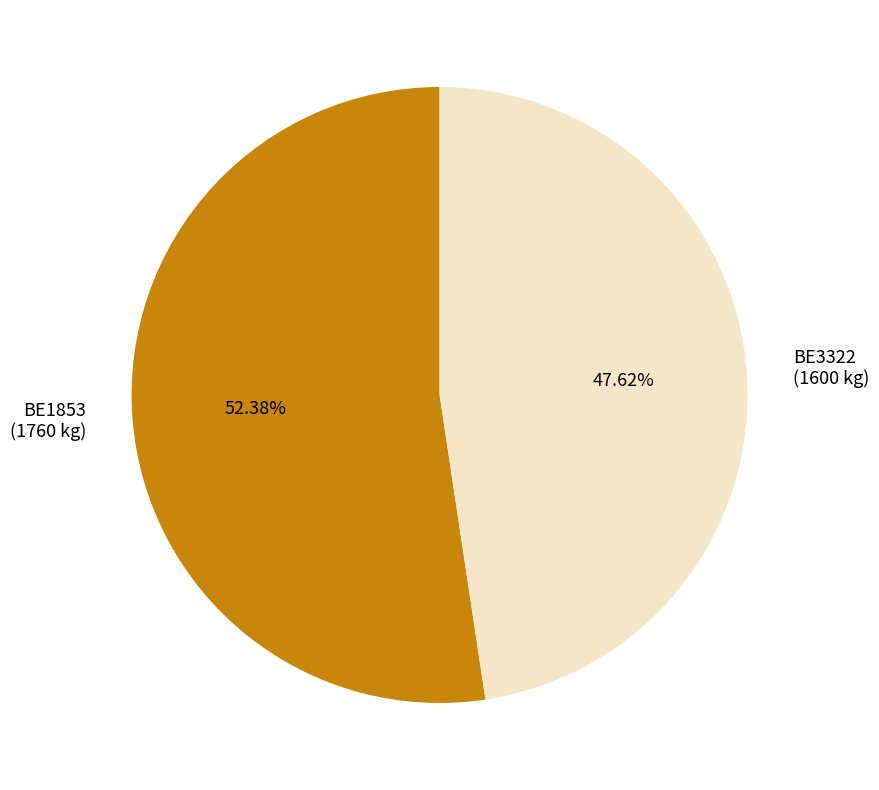

To the nearest percent, what is the average slice percentage?

50%